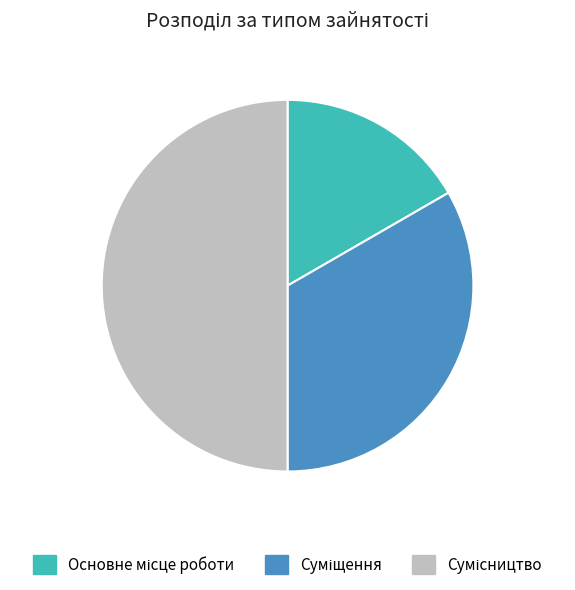

To the nearest percent, what is the combined percentage of Суміщення and Основне місце роботи?

50%